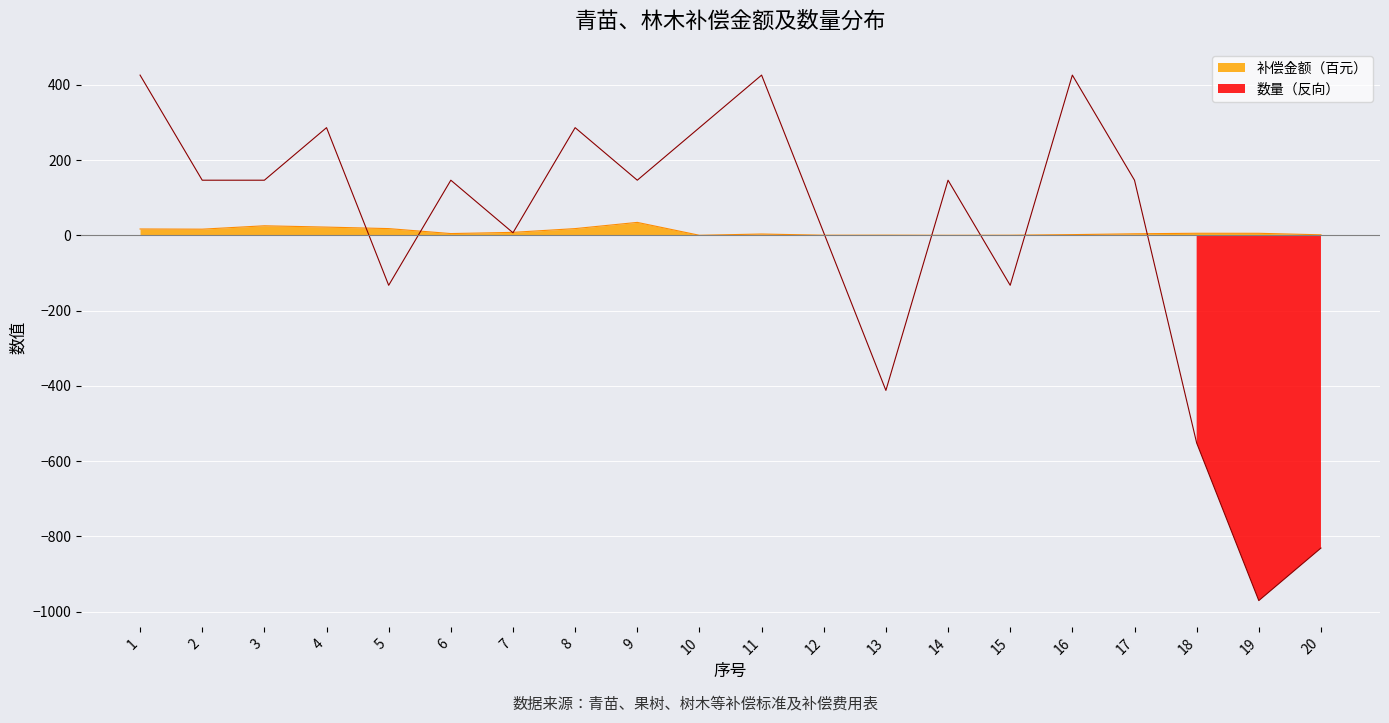

What is the value of the 补偿金额（元） point at the 5th from the left?

18.0